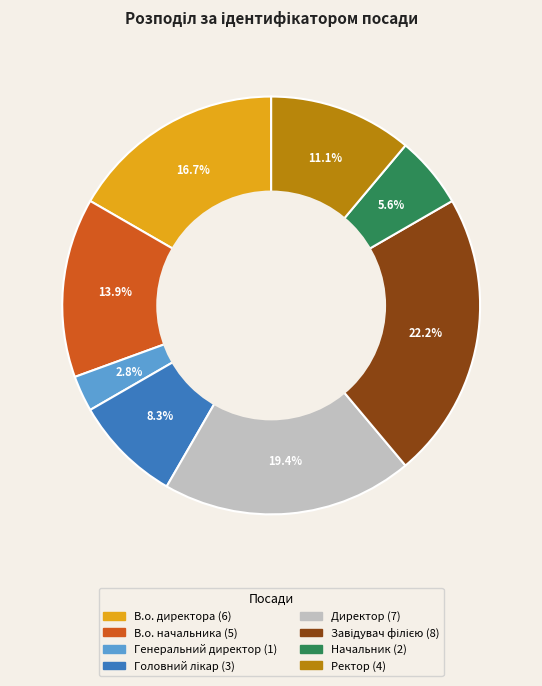

Is there a majority slice in this chart?

No